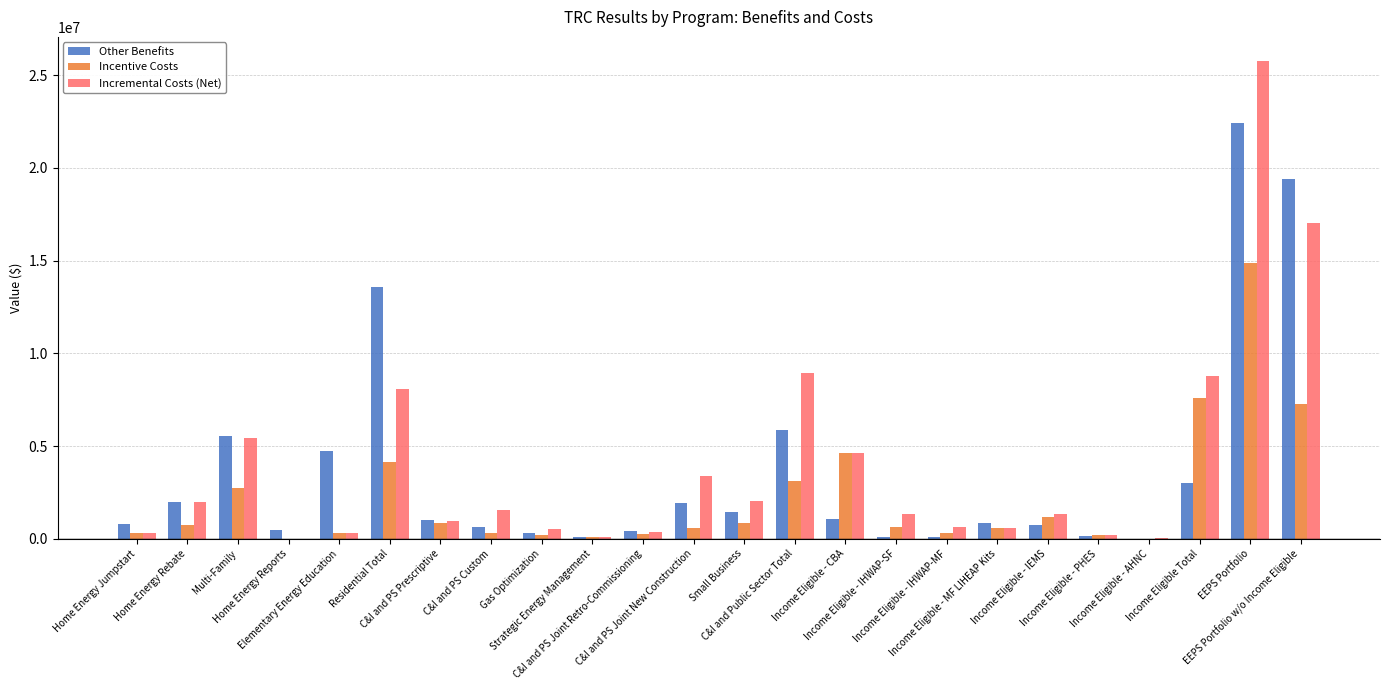

How many data points in Incentive Costs are above 659738?

12